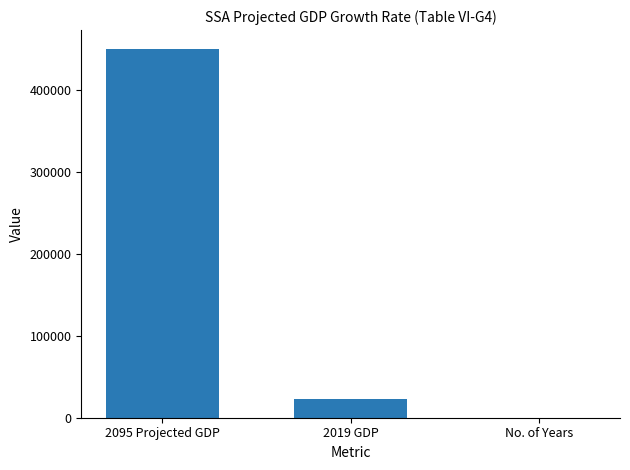

Reading left to right, list all the values displayed in this chart.

450425	22341	75